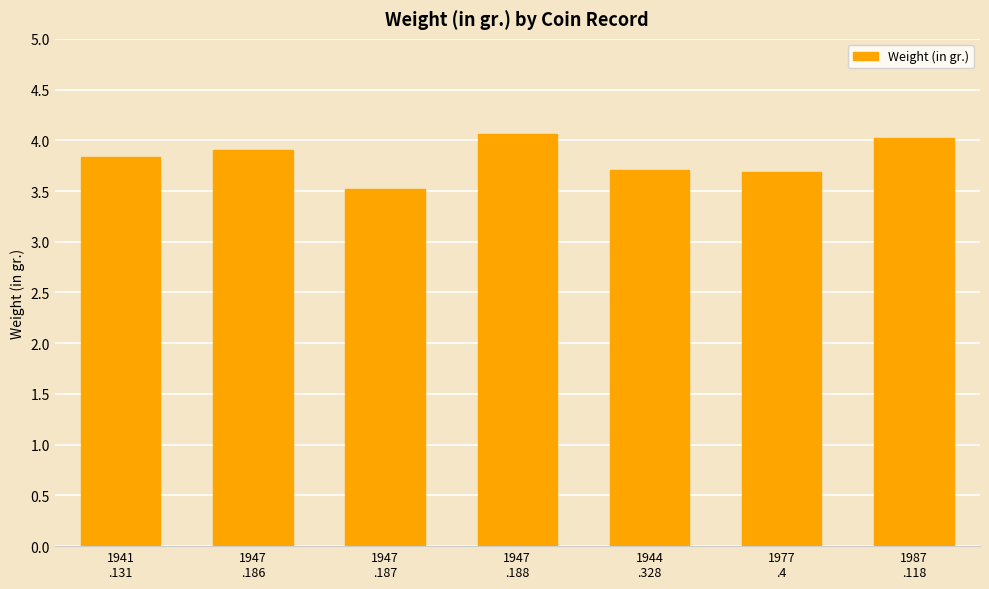

Which has a higher value, 1947
.186 or 1947
.188?

1947
.188